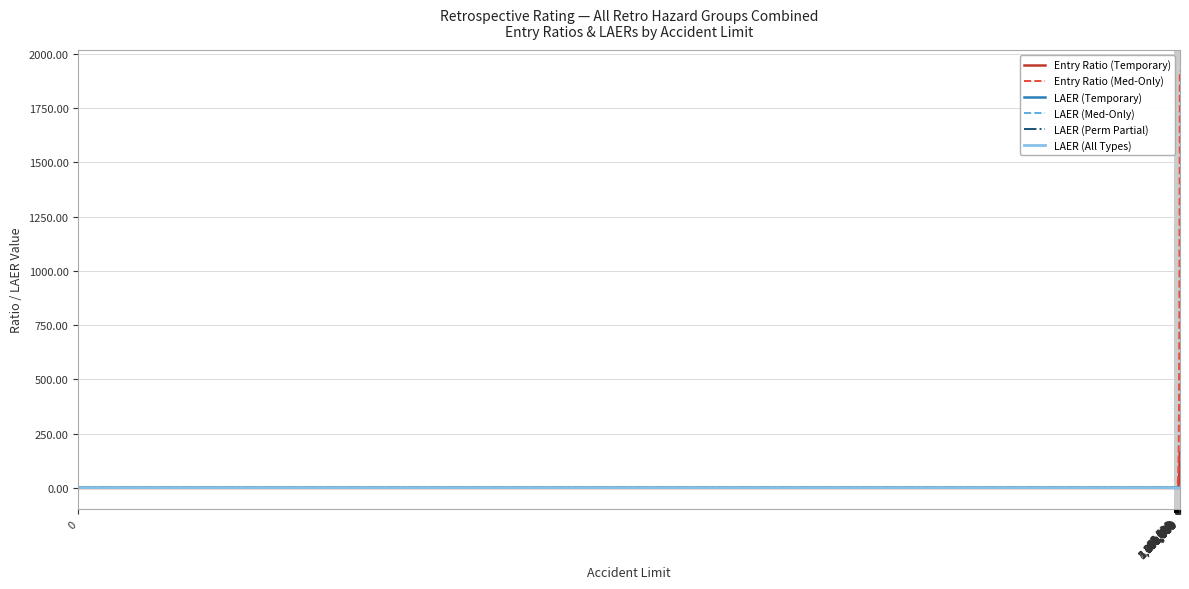

Which series has the largest total across all categories?

Entry Ratio (Med-Only)